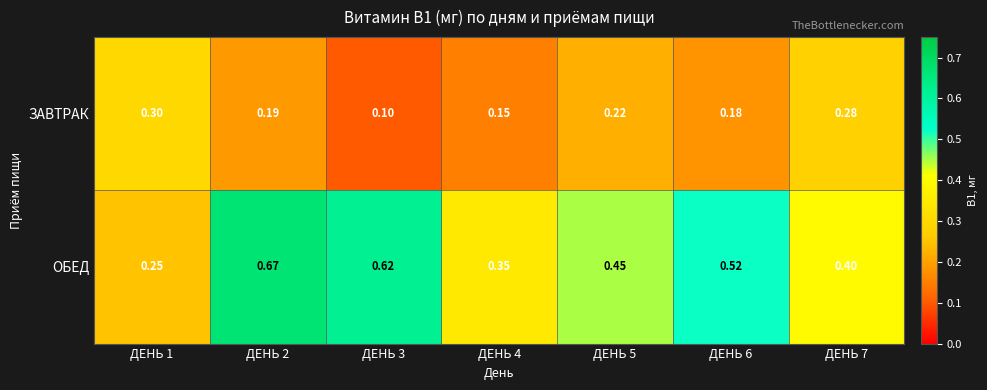

Which series has the largest range (max minus min)?

ОБЕД